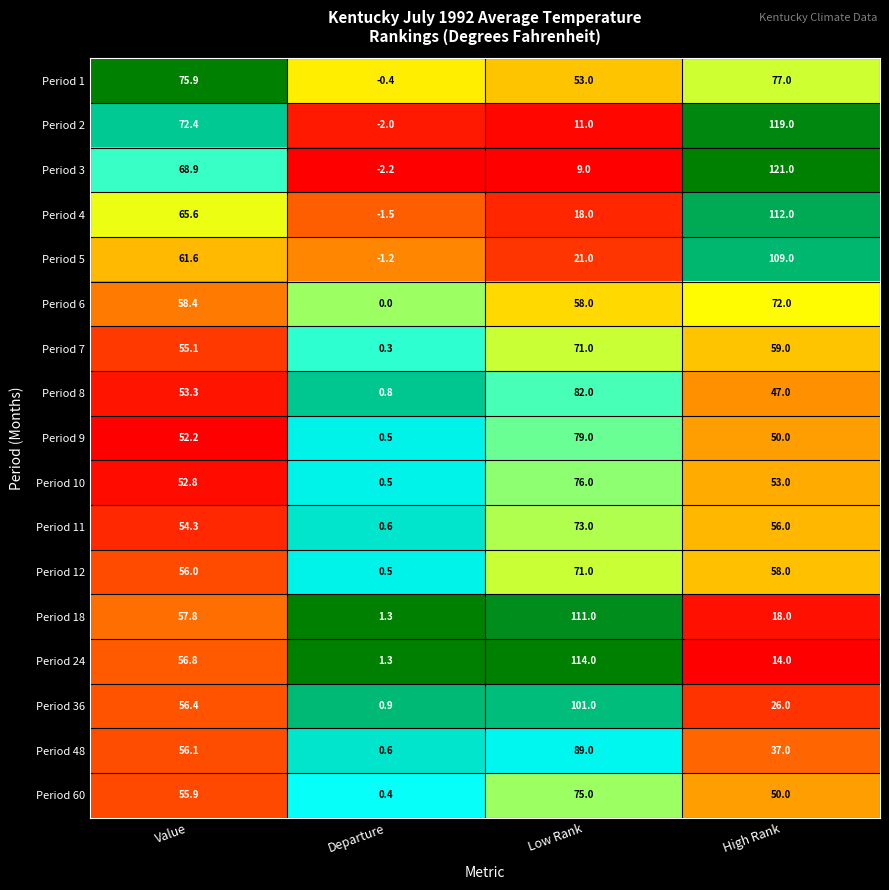

What is the difference between the maximum and second lowest values in the Period 48 series?

52.0